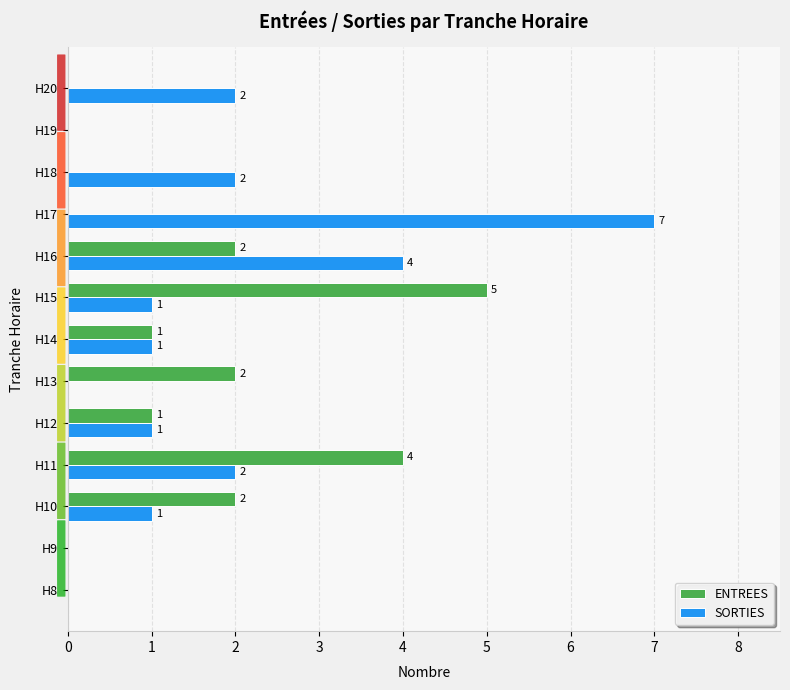

What are all the series names shown in the legend?

ENTREES, SORTIES